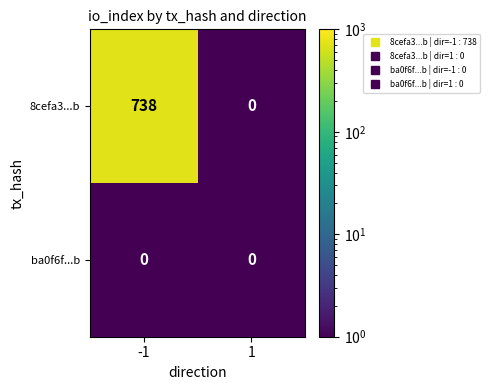

What is the sum of the 8cefa3...b values at -1 and 1?

738